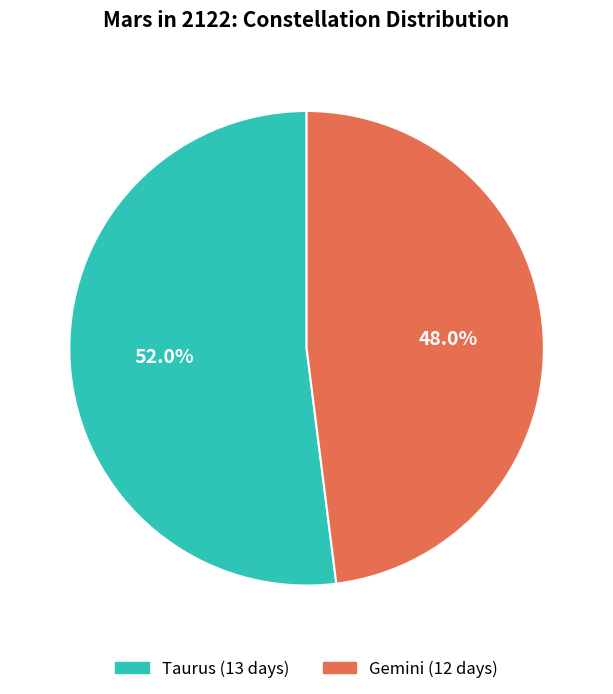

Which has a higher value, Taurus or Gemini?

Taurus